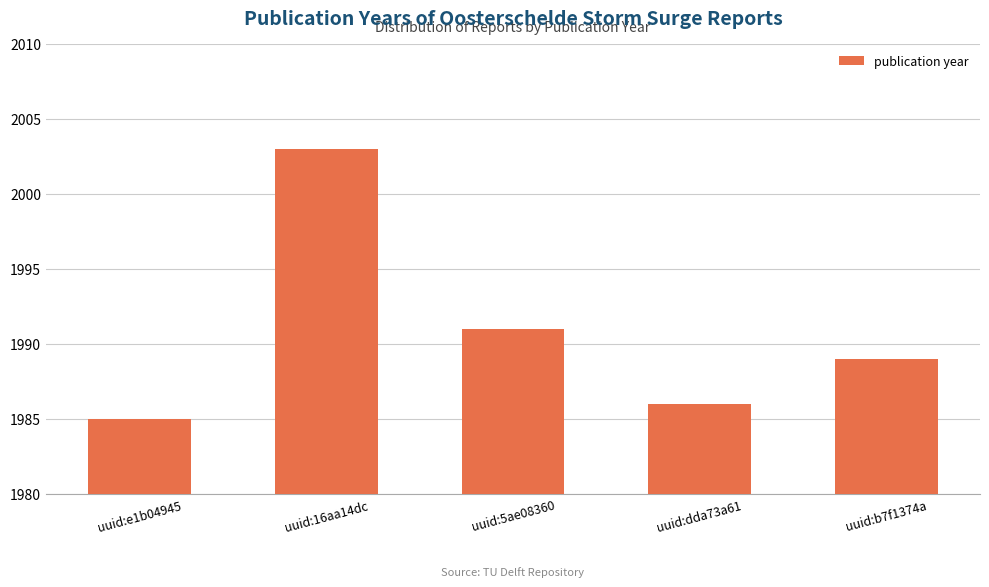

What is the label of the 4th bar from the left?

uuid:dda73a61